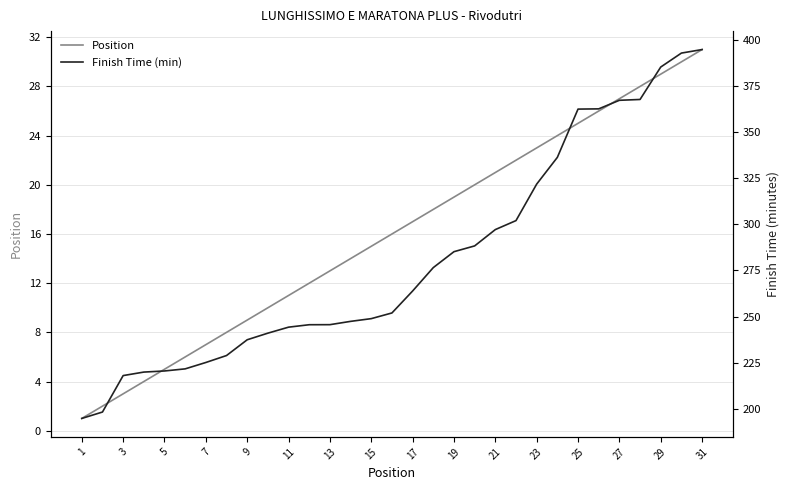

Which category has the highest value in the Position series?

31